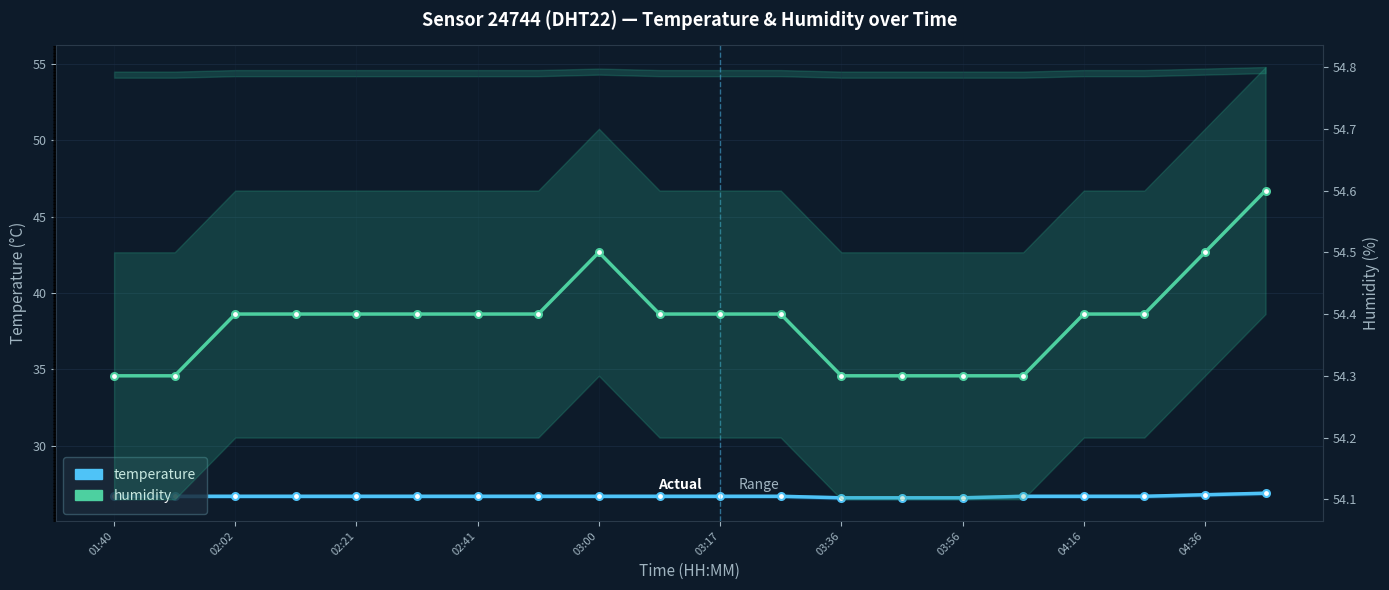

Read the humidity value at 03:56.

54.3